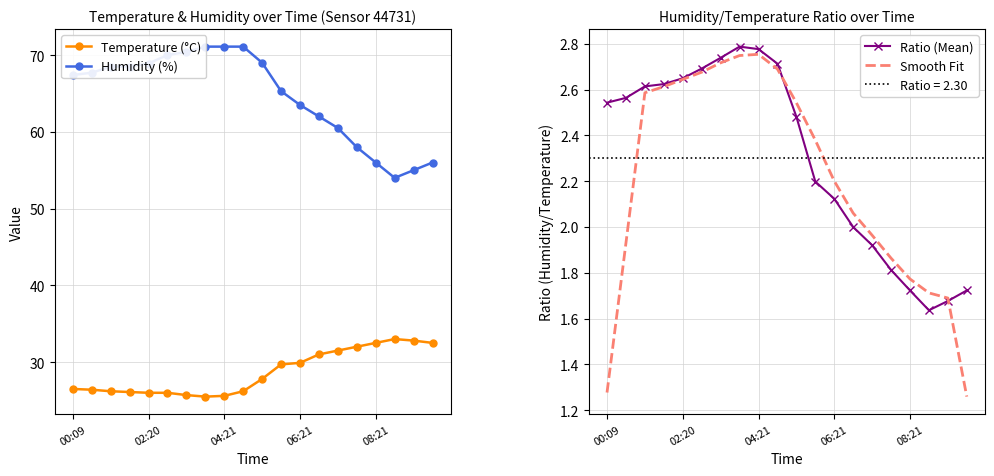

Is it true that Humidity (%) equals 13.9 at 18?

False